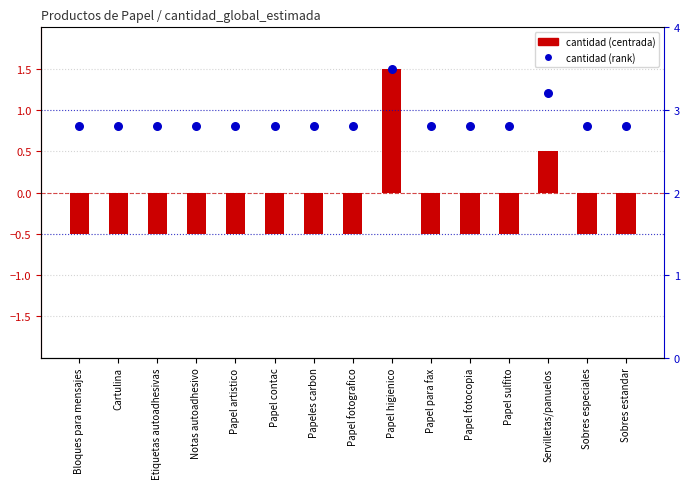

Which series contains the lowest Y value?

cantidad (centrada)